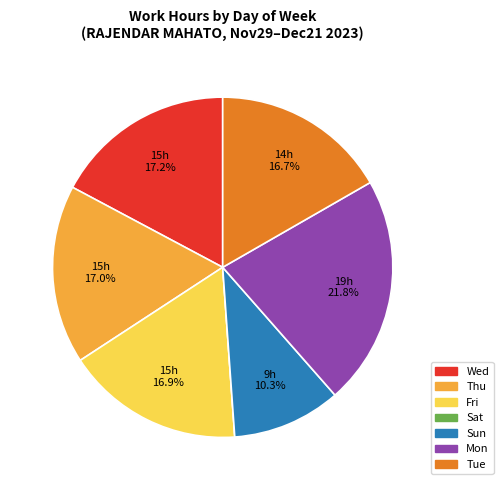

Which slice is the largest?

Mon